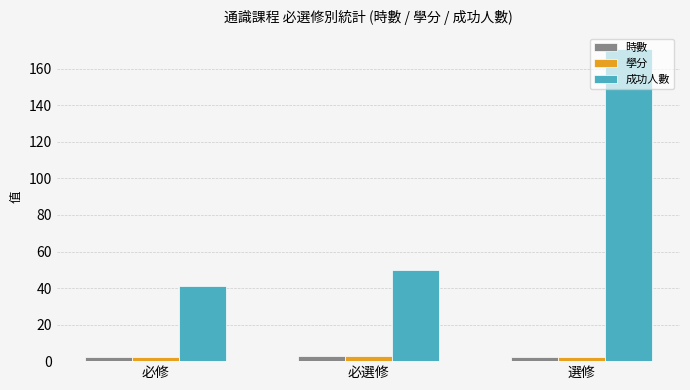

Which series has the largest range (max minus min)?

成功人數